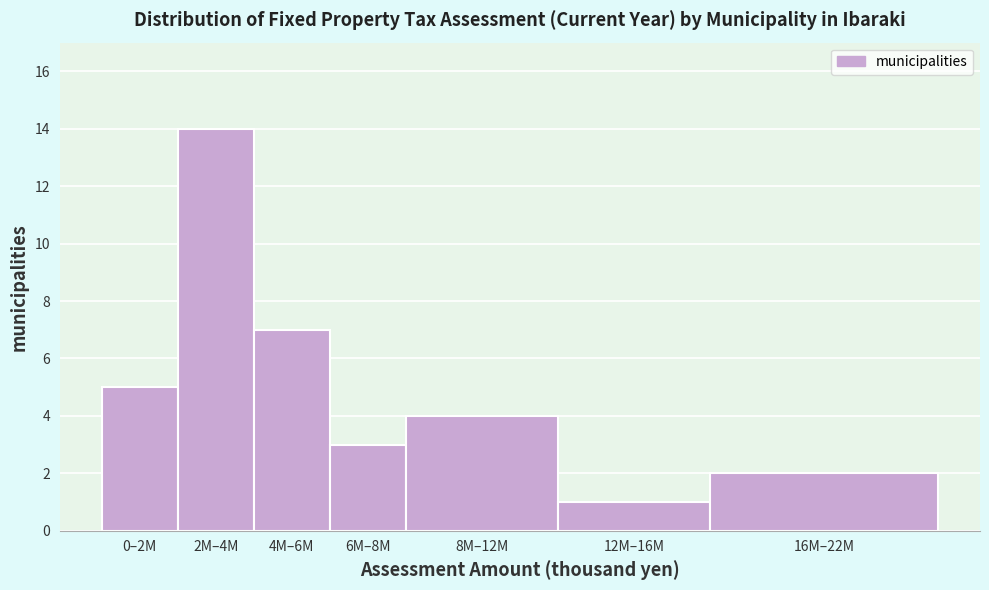

Reading left to right, what are all the values shown in this chart?

5	14	7	3	4	1	2